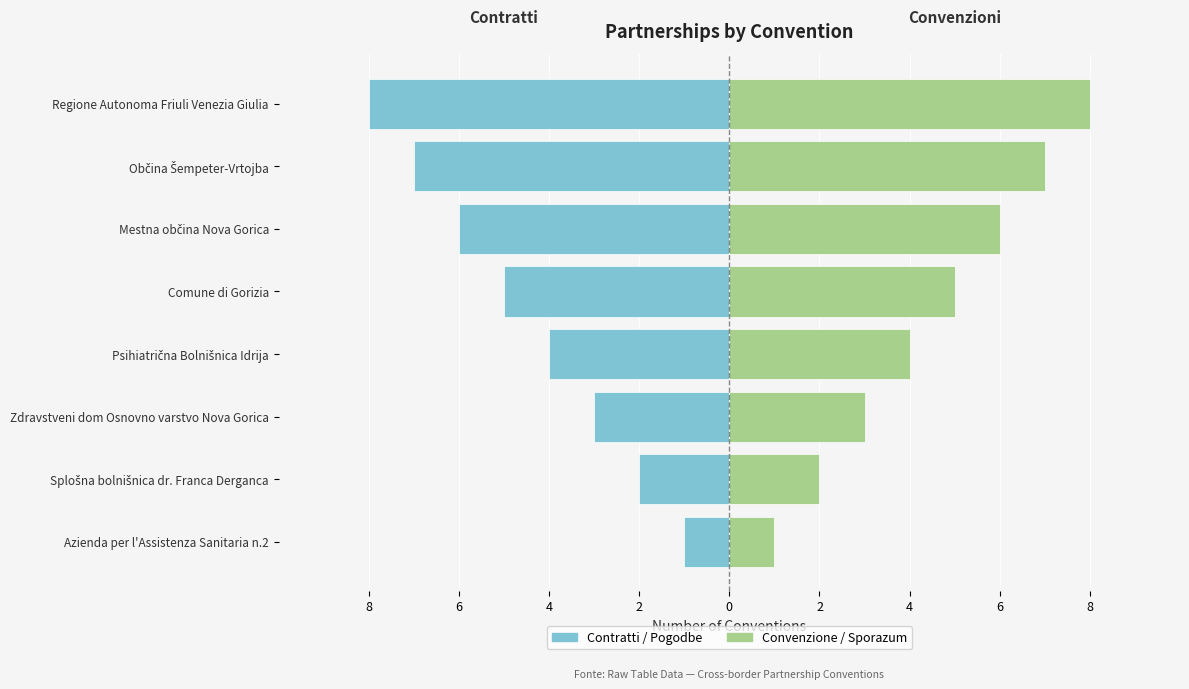

What is the sum of all Convenzione / Sporazum values?

36